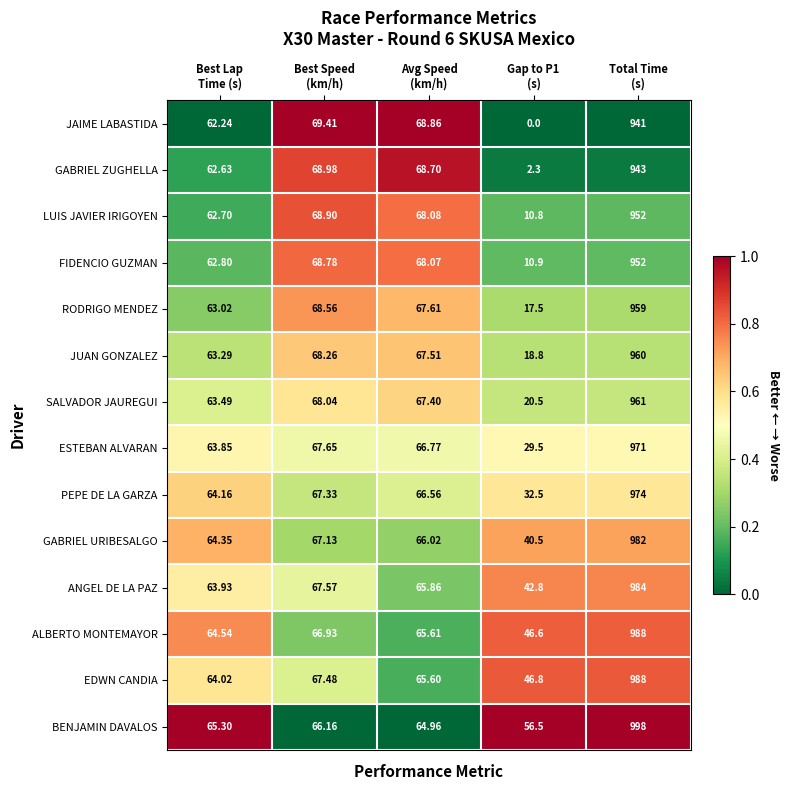

At which category is the sum across all series the highest?

Total Time
(s)